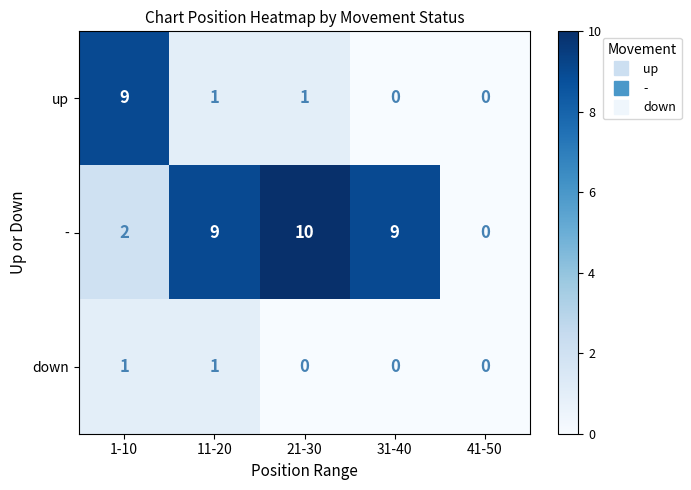

How many down values are between 0 and 1?

5